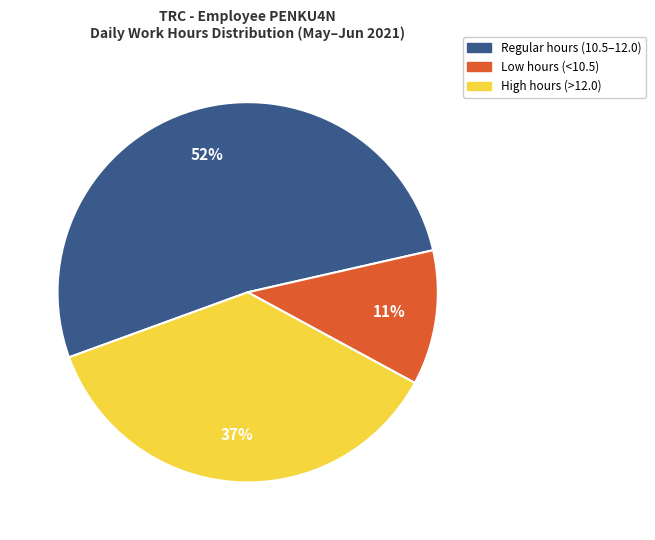

Does any single category account for the majority?

Yes